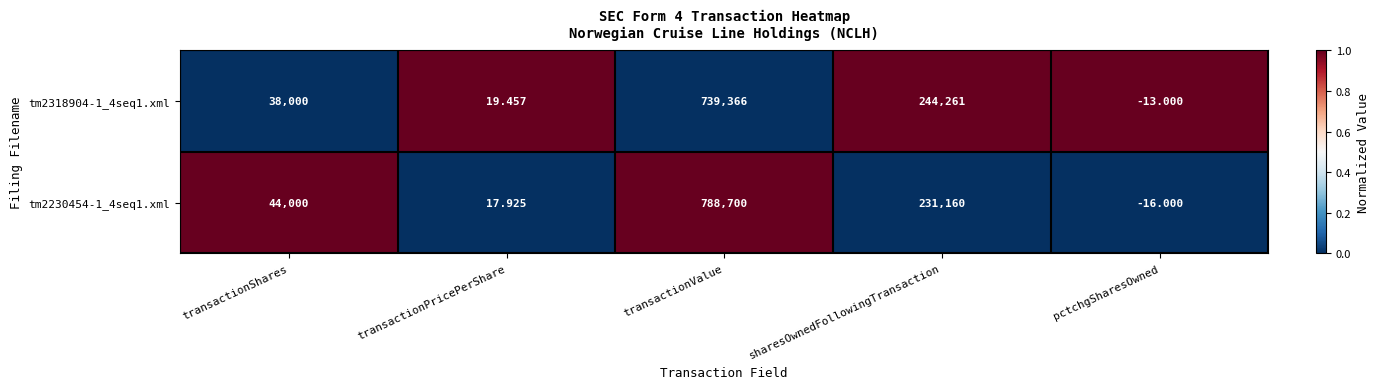

Which label corresponds to the largest value in the chart?

transactionValue